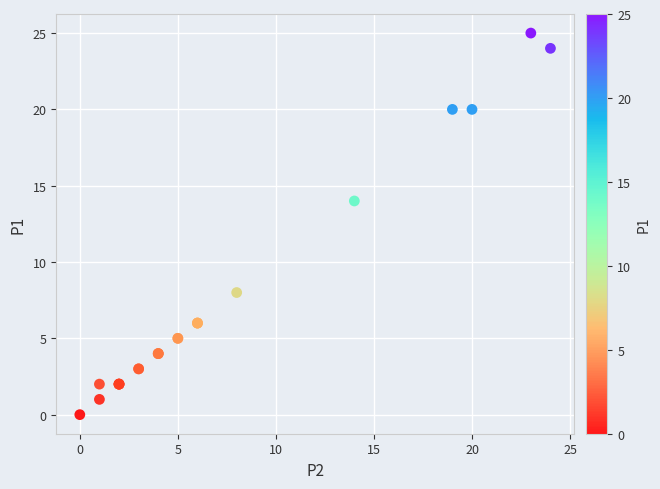

What Y value in the scatter plot is closest to 12?

14